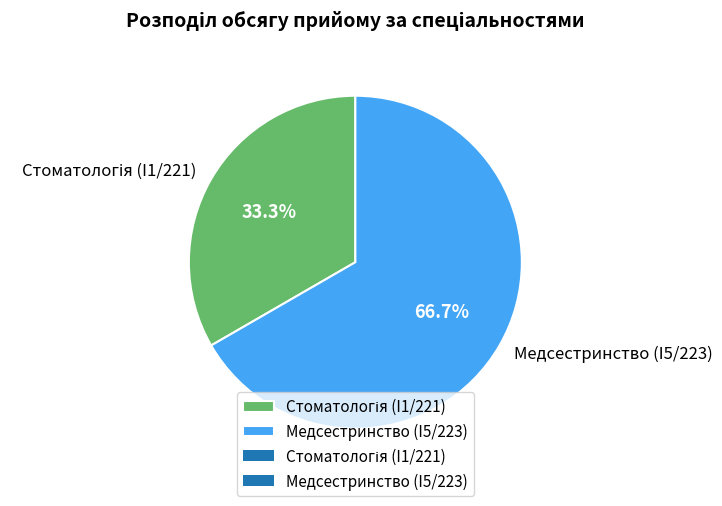

Which category accounts for the majority?

Медсестринство (I5/223)